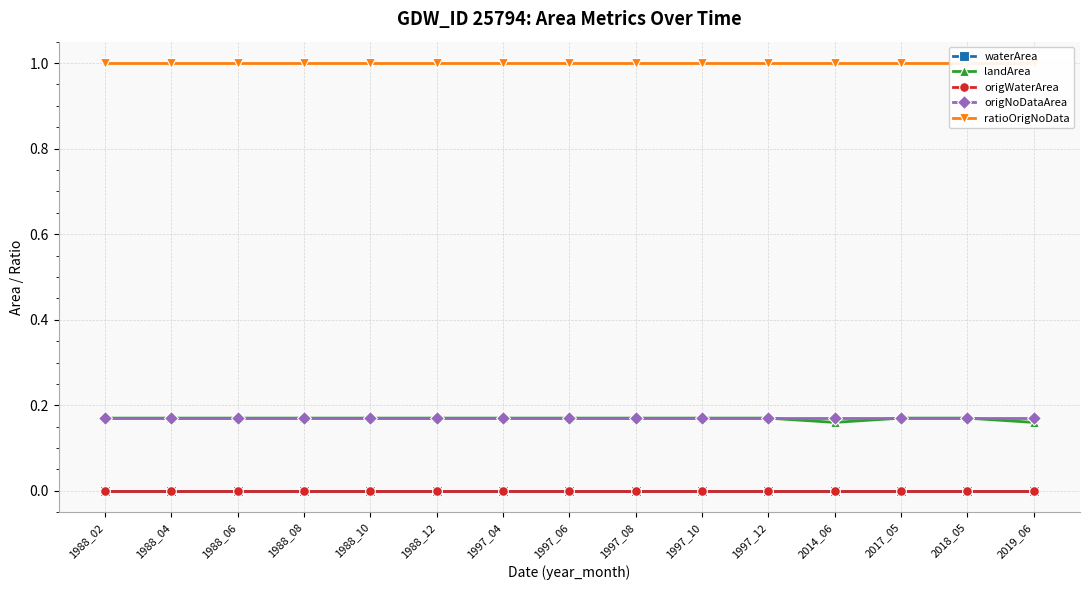

Count the number of categories in the chart.

15